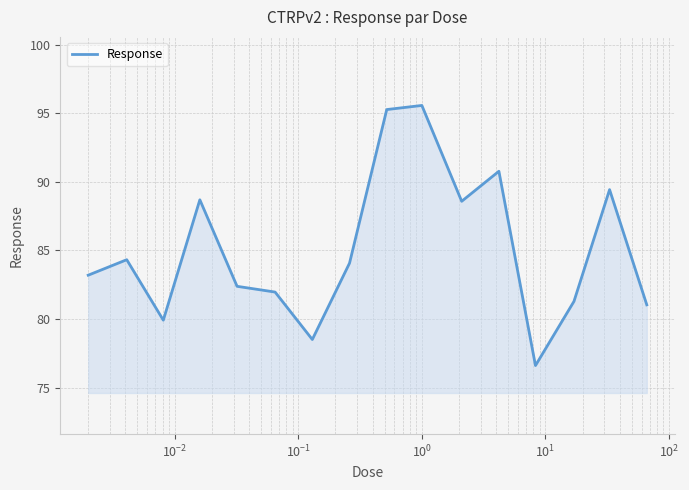

What is the greatest value displayed?

95.6